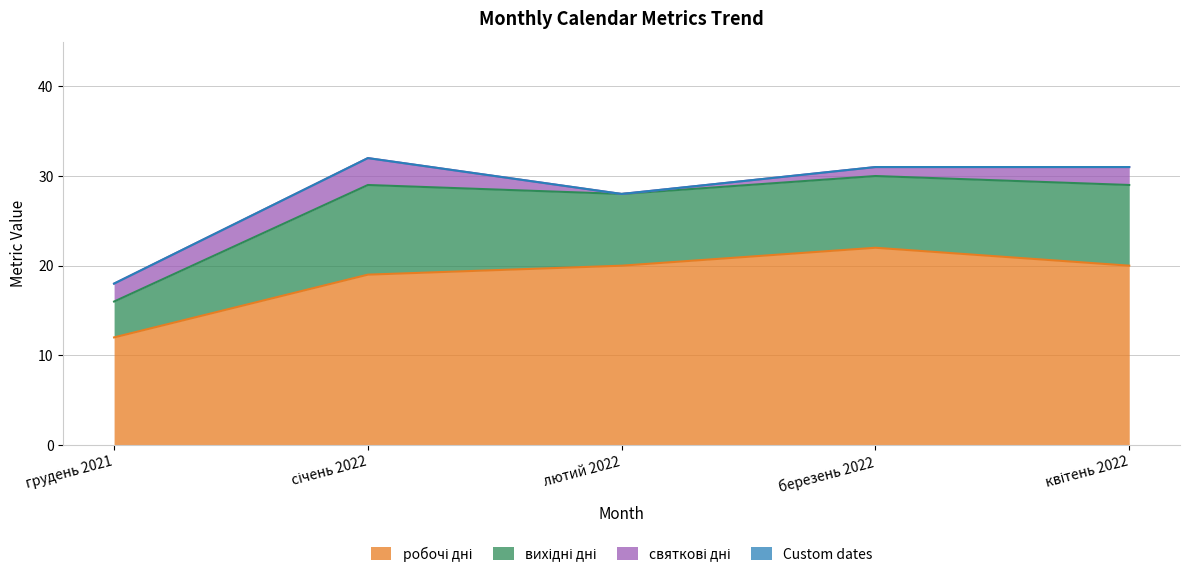

The value of робочі дні at лютий 2022 is 5. True or false?

False